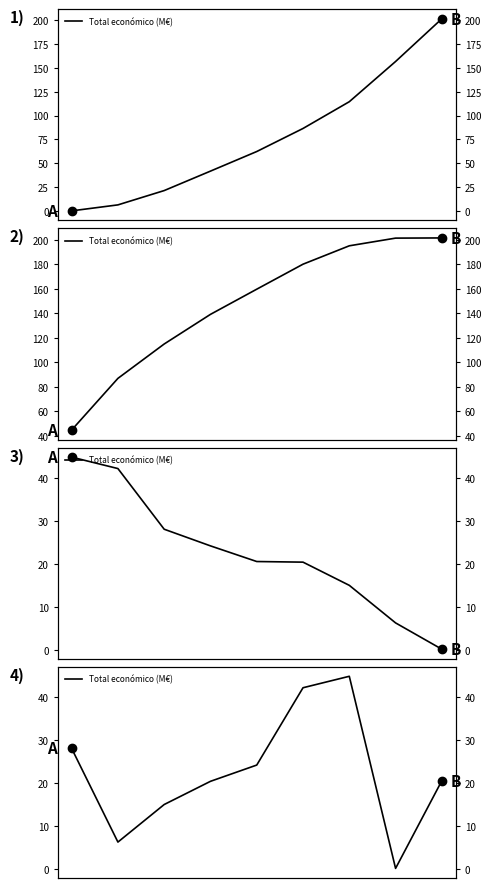

What is the change in value from 2 to 6?

+29.8